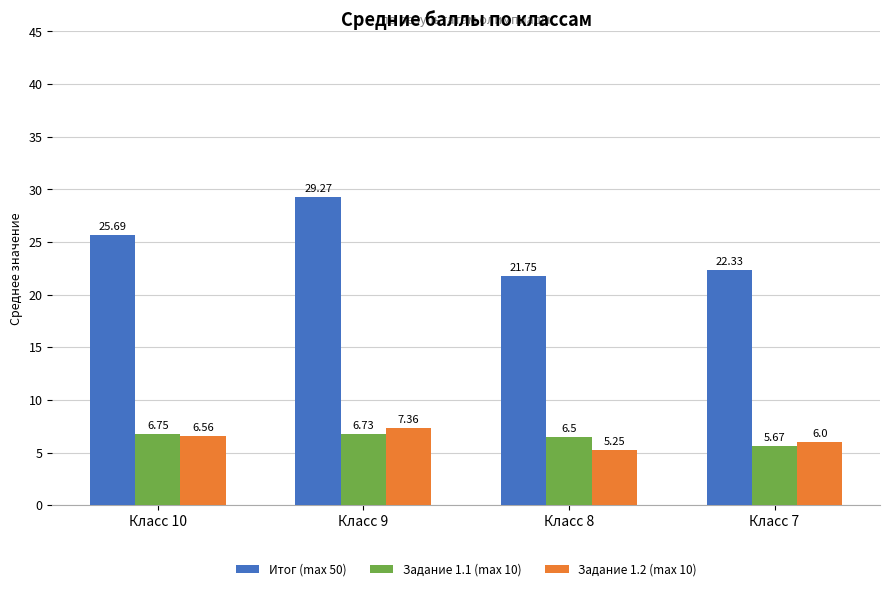

Is the value of Итог (max 50) at Класс 9 greater than the value of Задание 1.2 (max 10) at Класс 9?

Yes